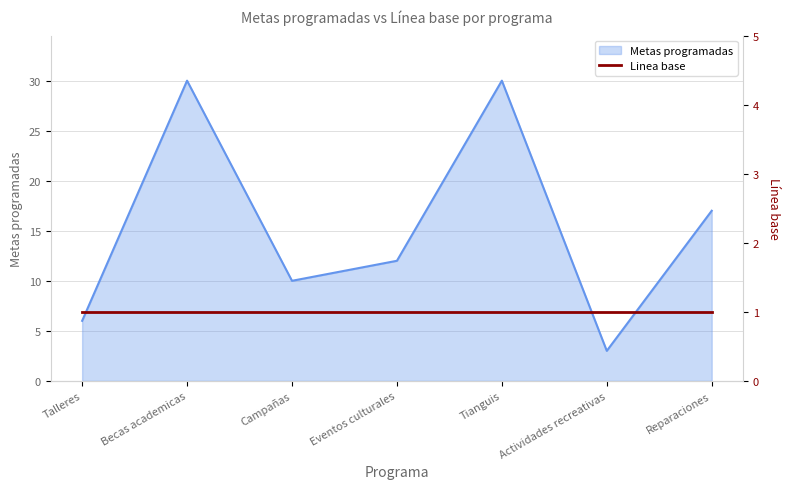

What position from the left is Reparaciones?

7